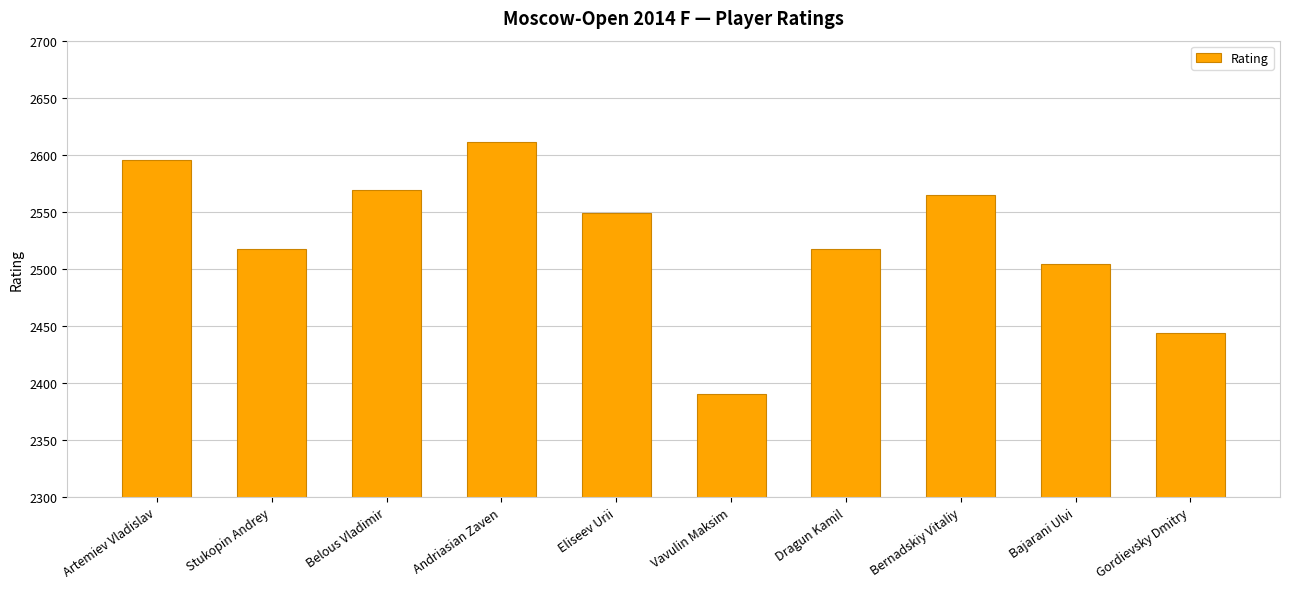

The value at Eliseev Urii is 549. True or false?

False